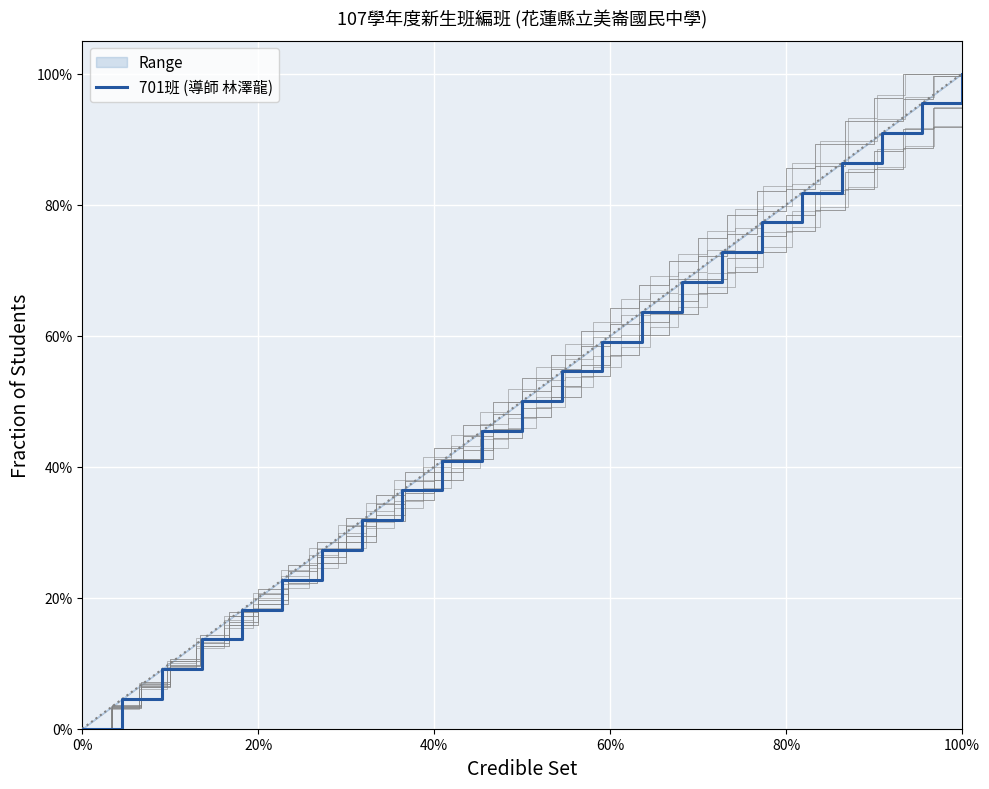

How many series are shown in this chart?

1